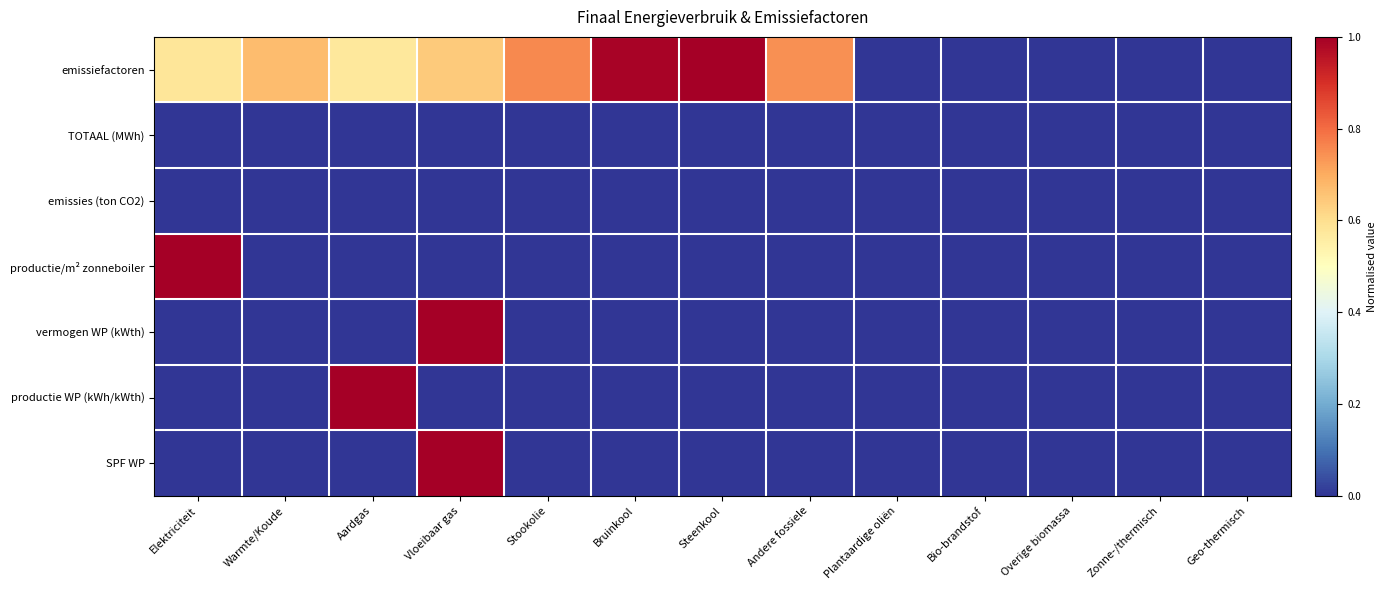

Which label corresponds to the smallest value in the chart?

Plantaardige oliën